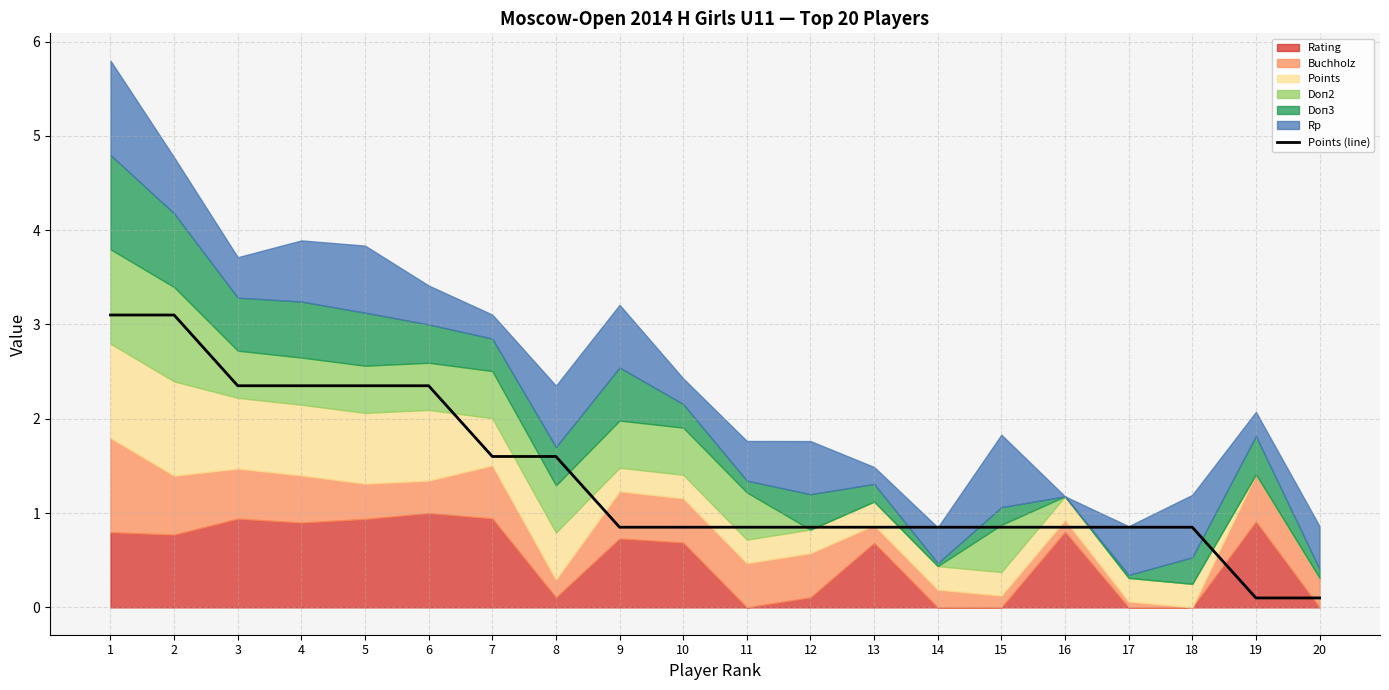

What is the ratio of the value at 6 to the value at 5?

1.0